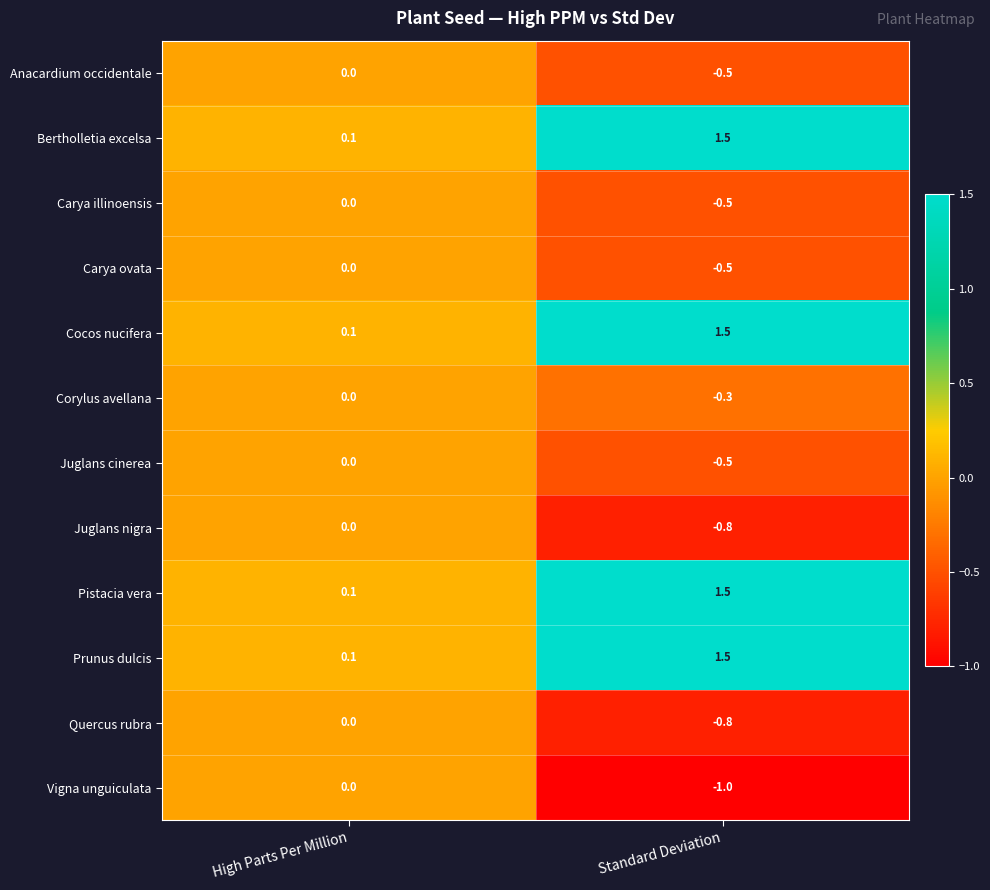

Which label corresponds to the smallest value in the chart?

Standard Deviation